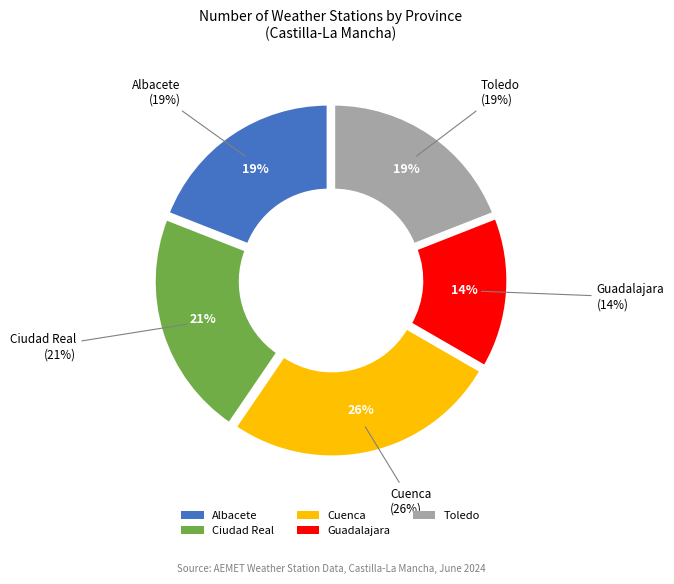

The Guadalajara slice represents 14% of the pie. True or false?

True